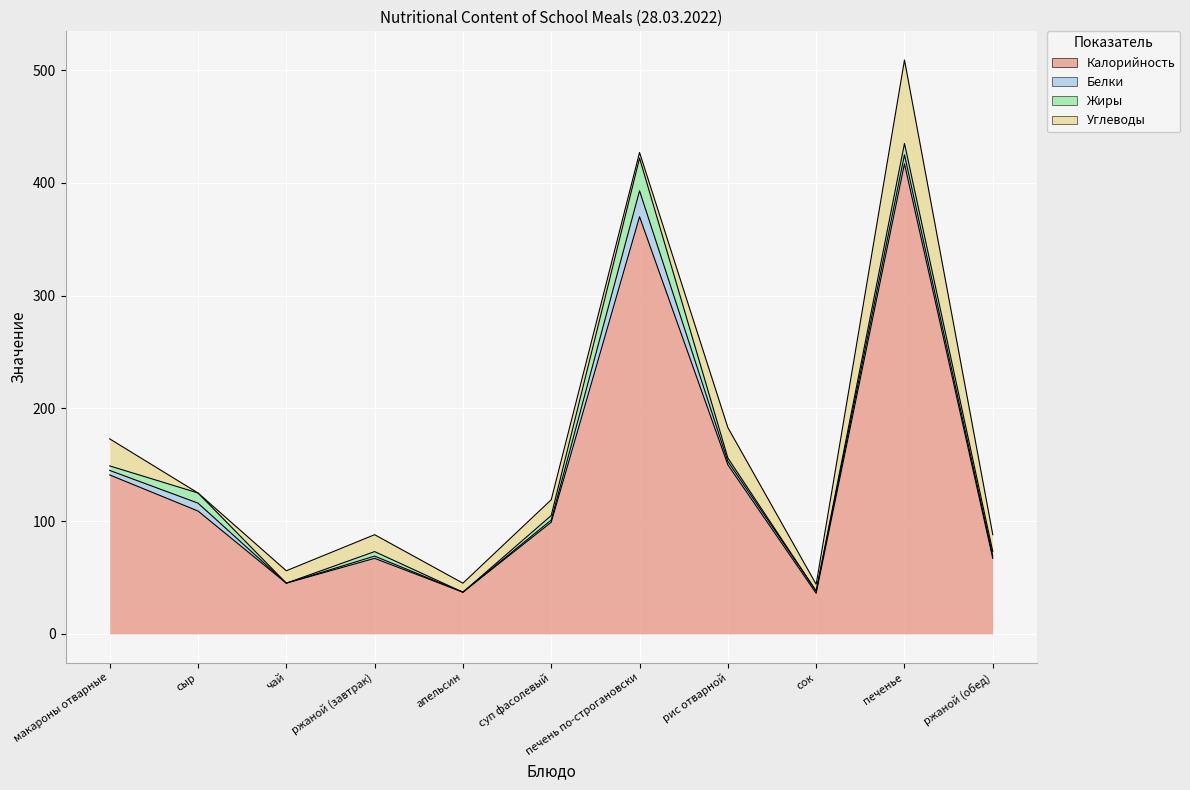

Reading left to right, what are all the values shown in this chart?

Калорийность: 141	109	45	67	37	99	370	150	36	417	67
Белки: 4	7	0	2	0	2	23	3	2	8	2
Жиры: 4	9	0	4	0	4	29	3	0	10	4
Углеводы: 24	0	11	15	8	14	5	27	6	74	15